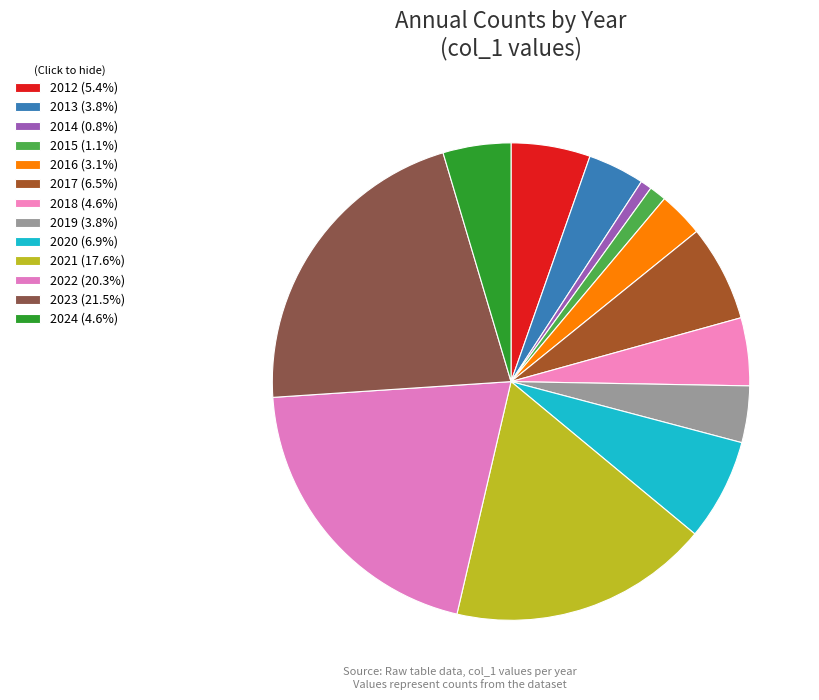

Is it true that 2012 is 5% of the pie?

True